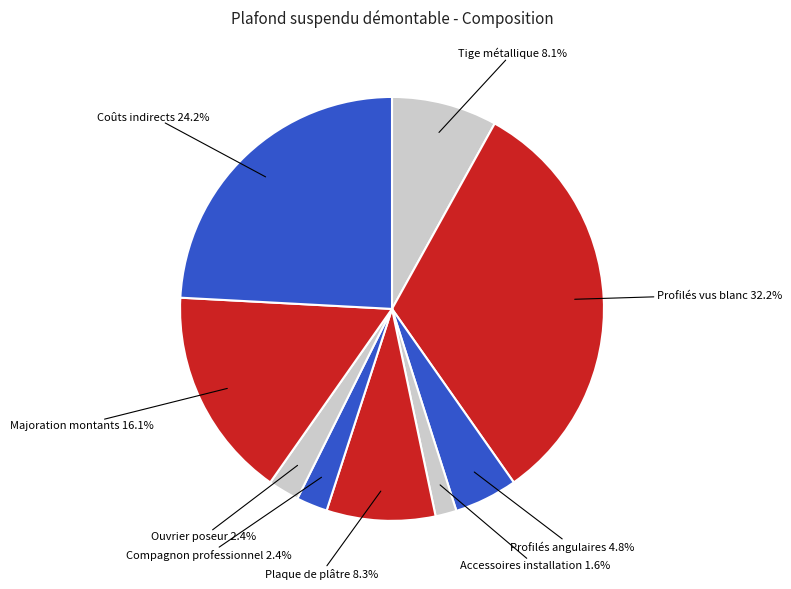

Combined, what portion of the pie is Accessoires installation and Plaque de plâtre?

9.9%